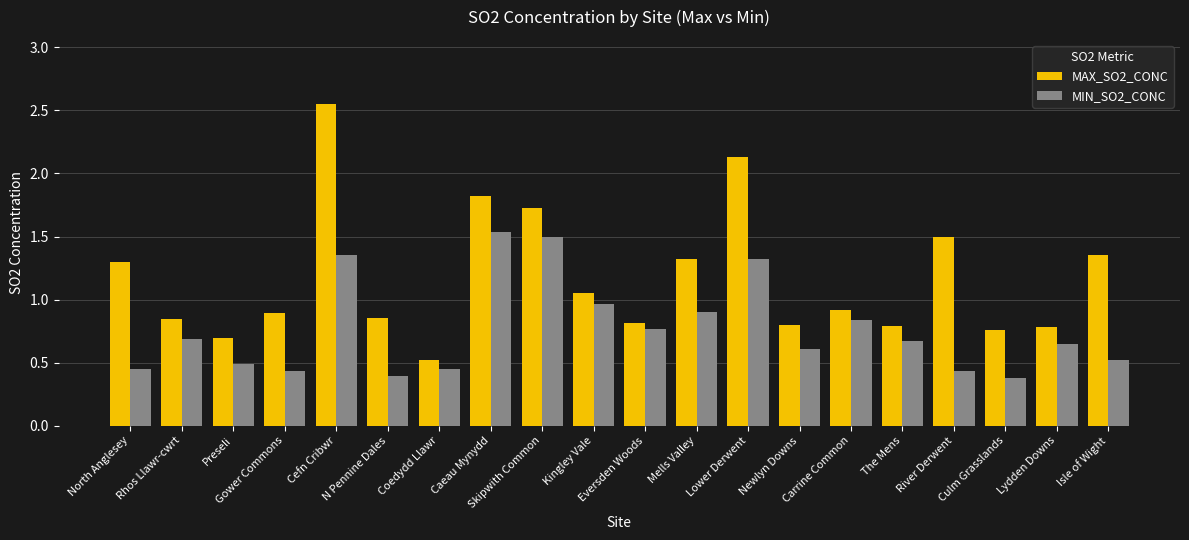

Which series has the largest total across all categories?

MAX_SO2_CONC